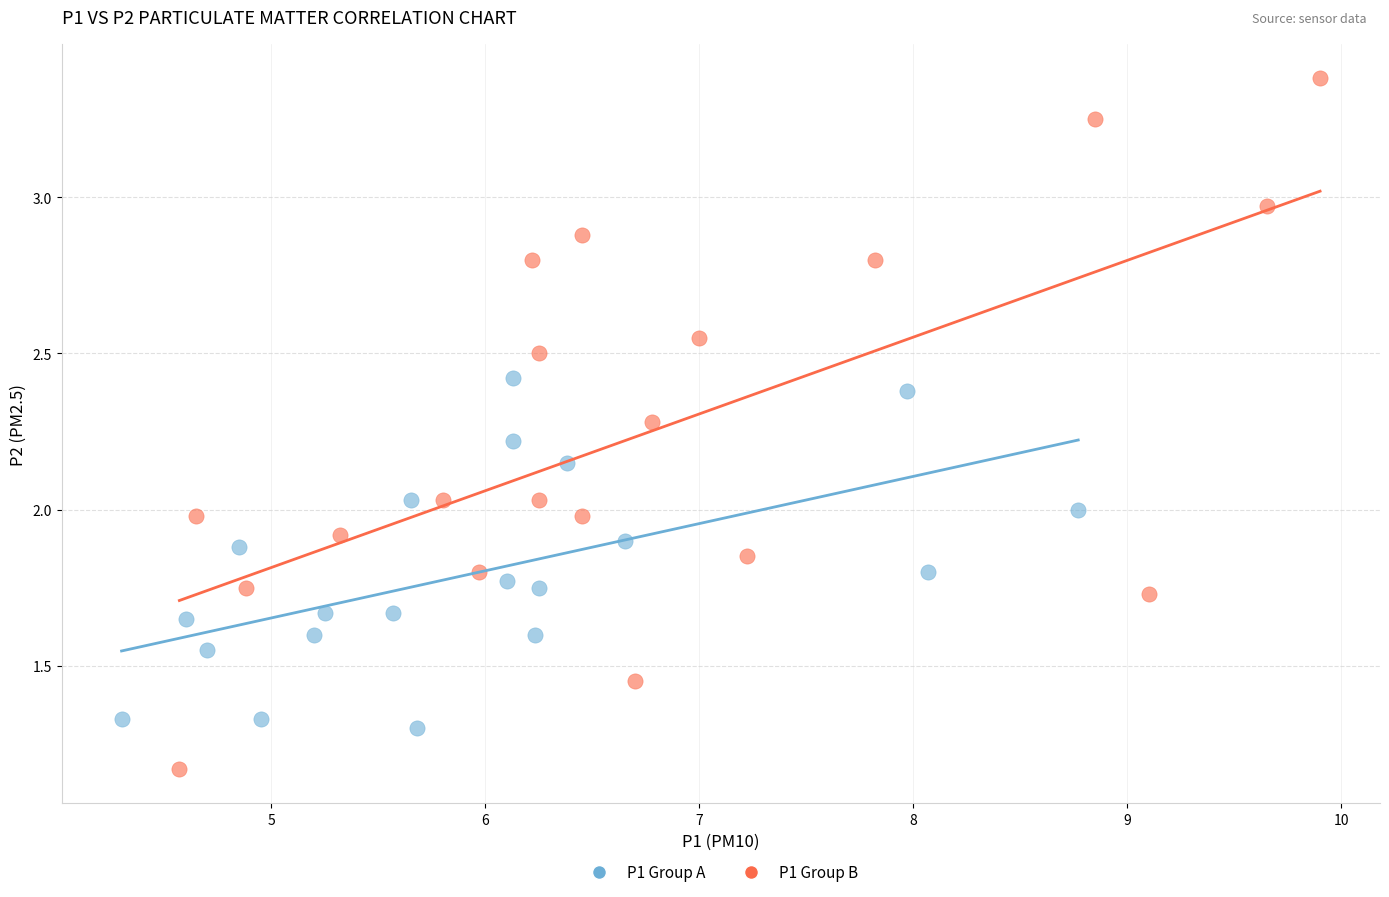

Which series reaches the minimum Y coordinate?

P1 Group B